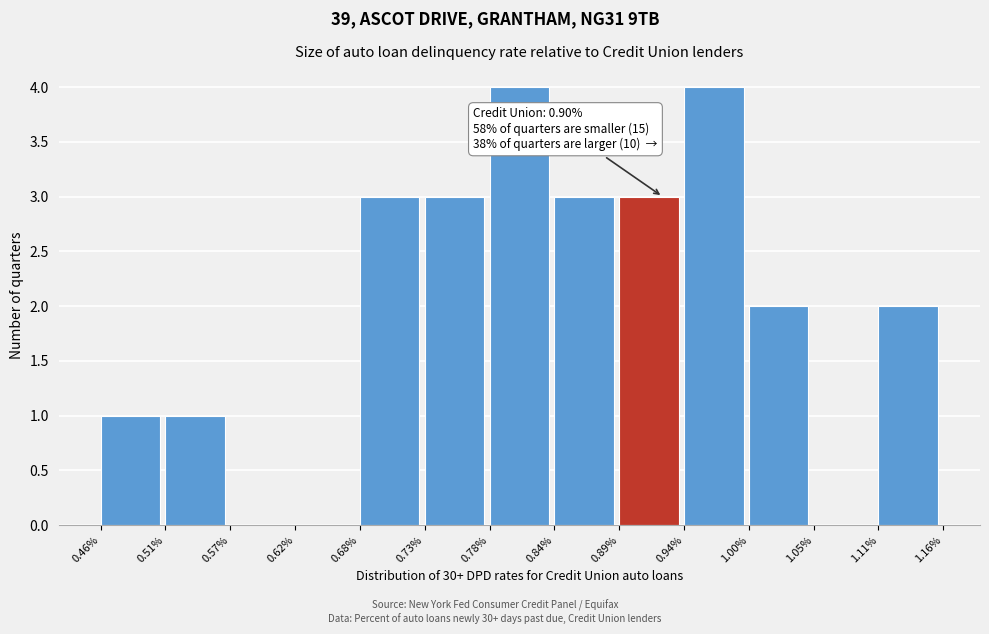

Reading right to left, what are all the values shown in this chart?

1.11%=2	1.05%=0	1.00%=2	0.94%=4	0.89%=3	0.84%=3	0.78%=4	0.73%=3	0.68%=3	0.62%=0	0.57%=0	0.51%=1	0.46%=1